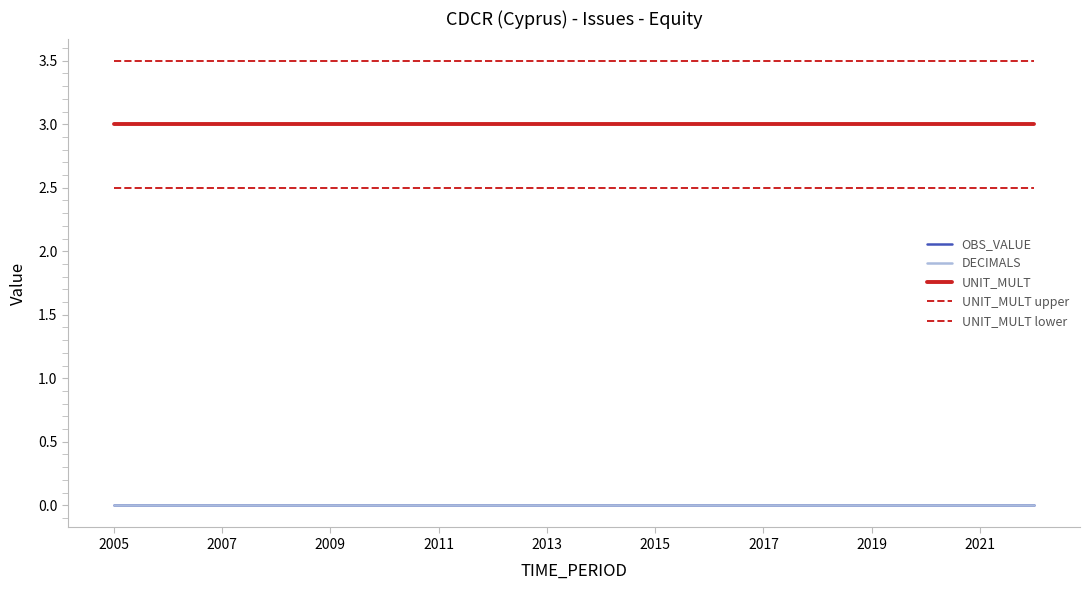

Reading left to right, transcribe all the data shown in this chart.

OBS_VALUE: 0.0	0.0	0.0	0.0	0.0	0.0	0.0	0.0	0.0	0.0	0.0	0.0	0.0	0.0	0.0	0.0	0.0	0.0
DECIMALS: 0.0	0.0	0.0	0.0	0.0	0.0	0.0	0.0	0.0	0.0	0.0	0.0	0.0	0.0	0.0	0.0	0.0	0.0
UNIT_MULT: 3.0	3.0	3.0	3.0	3.0	3.0	3.0	3.0	3.0	3.0	3.0	3.0	3.0	3.0	3.0	3.0	3.0	3.0
UNIT_MULT upper: 3.5	3.5	3.5	3.5	3.5	3.5	3.5	3.5	3.5	3.5	3.5	3.5	3.5	3.5	3.5	3.5	3.5	3.5
UNIT_MULT lower: 2.5	2.5	2.5	2.5	2.5	2.5	2.5	2.5	2.5	2.5	2.5	2.5	2.5	2.5	2.5	2.5	2.5	2.5